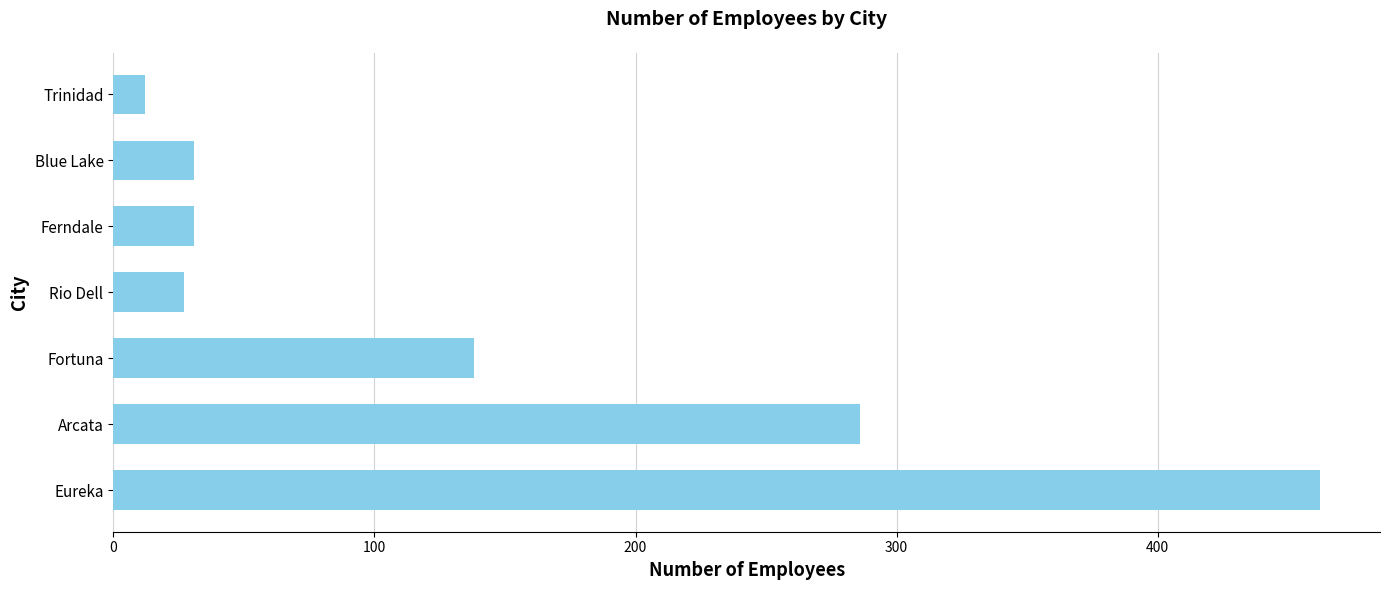

Approximately how many times larger is the value at Eureka compared to Rio Dell?

17.1